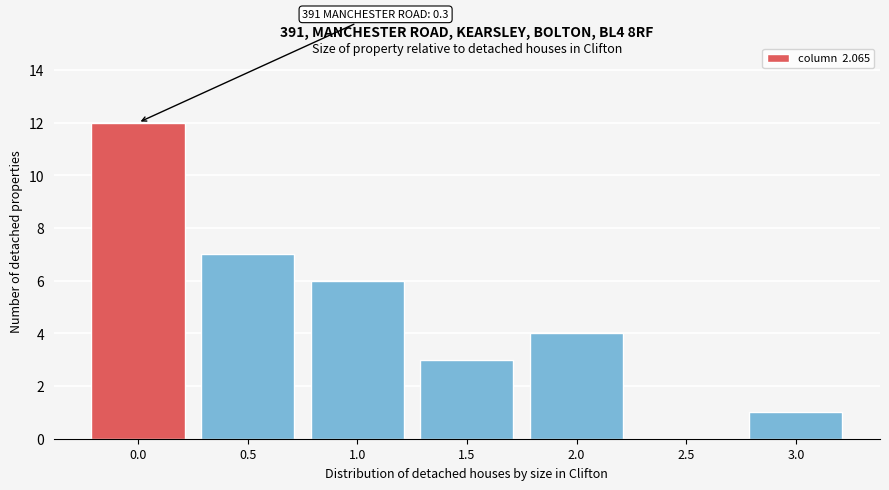

Reading right to left, transcribe all the data shown in this chart.

3.0=1	2.5=0	2.0=4	1.5=3	1.0=6	0.5=7	0.0=12